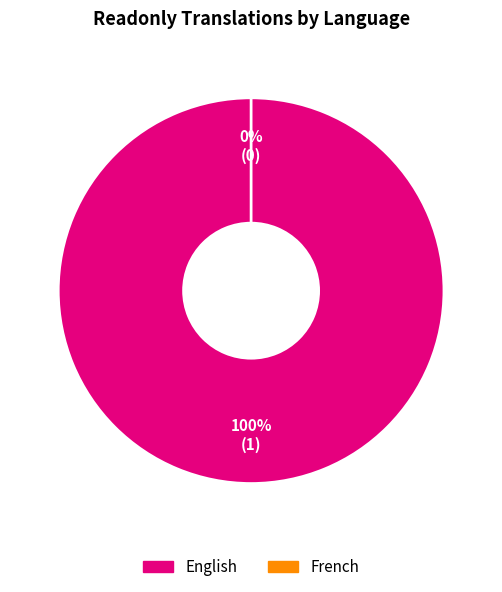

To the nearest percent, what is the difference between the English and French slice percentages?

100%